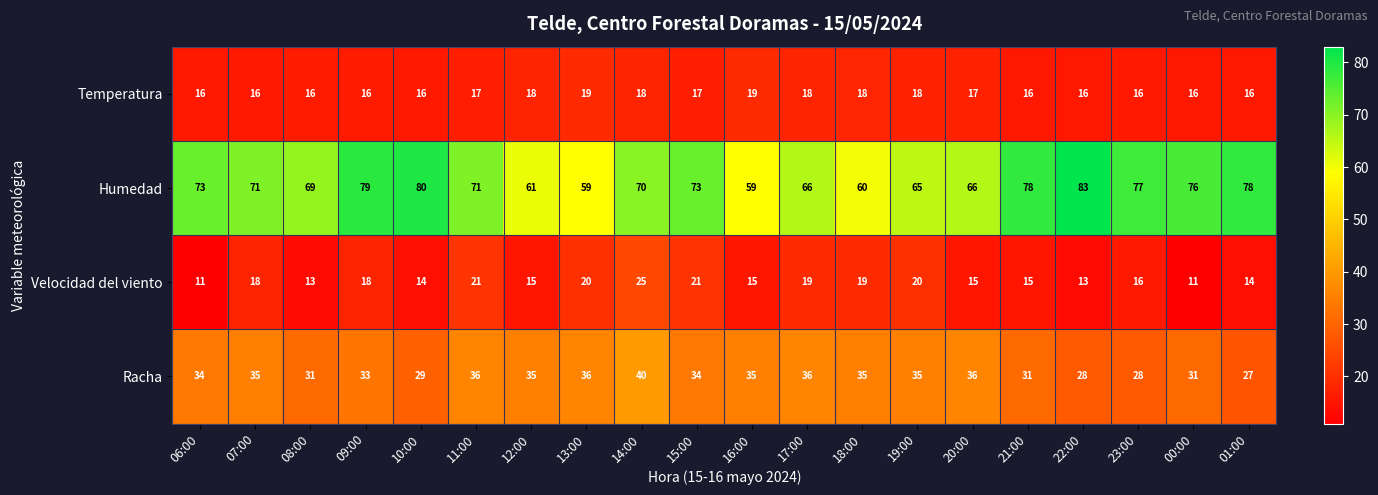

What is the average value of the Racha series?

33